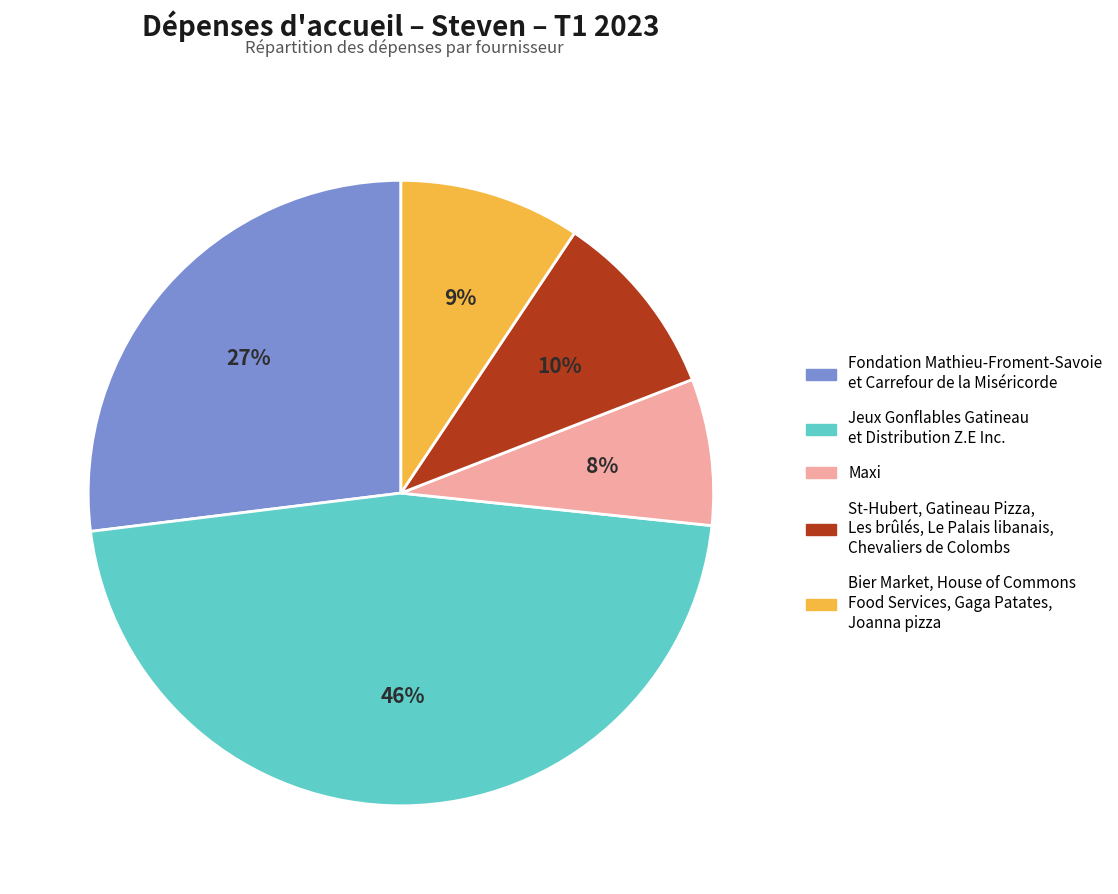

To the nearest percent, what is the average slice percentage?

20%